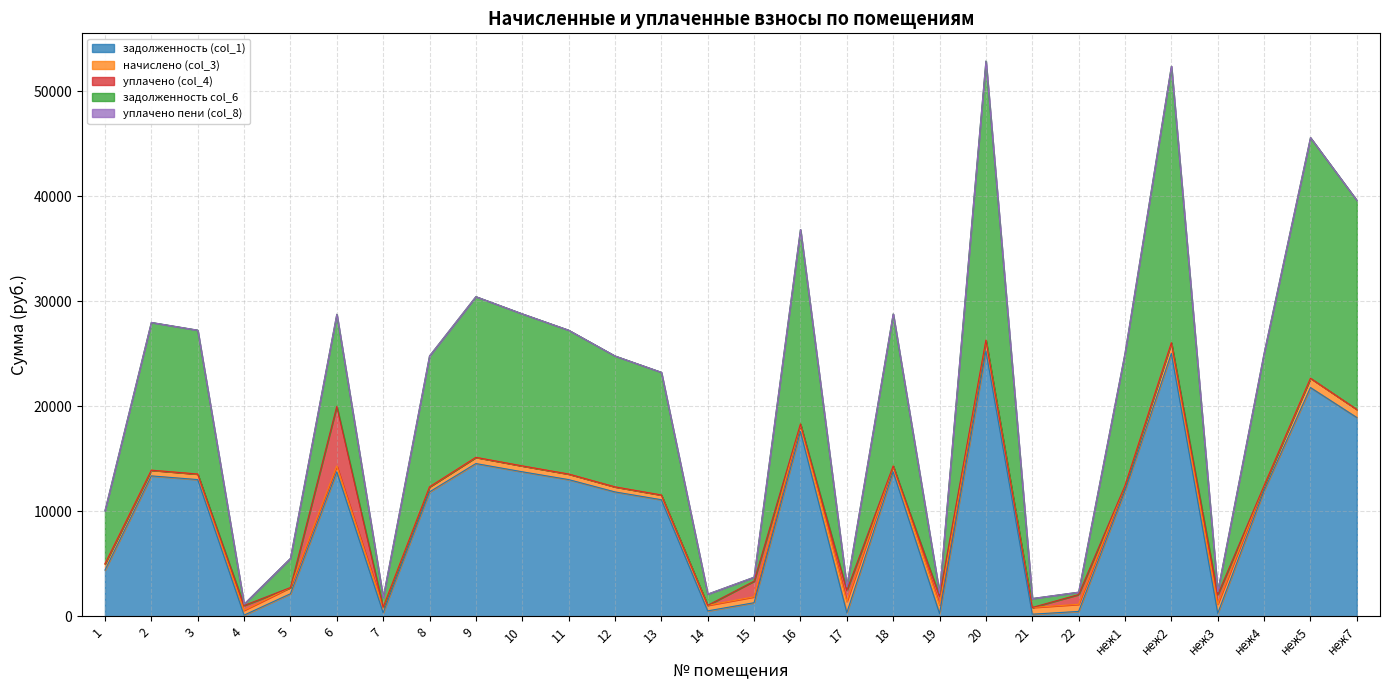

What is the approximate value of начислено (col_3) at 7?

529.5